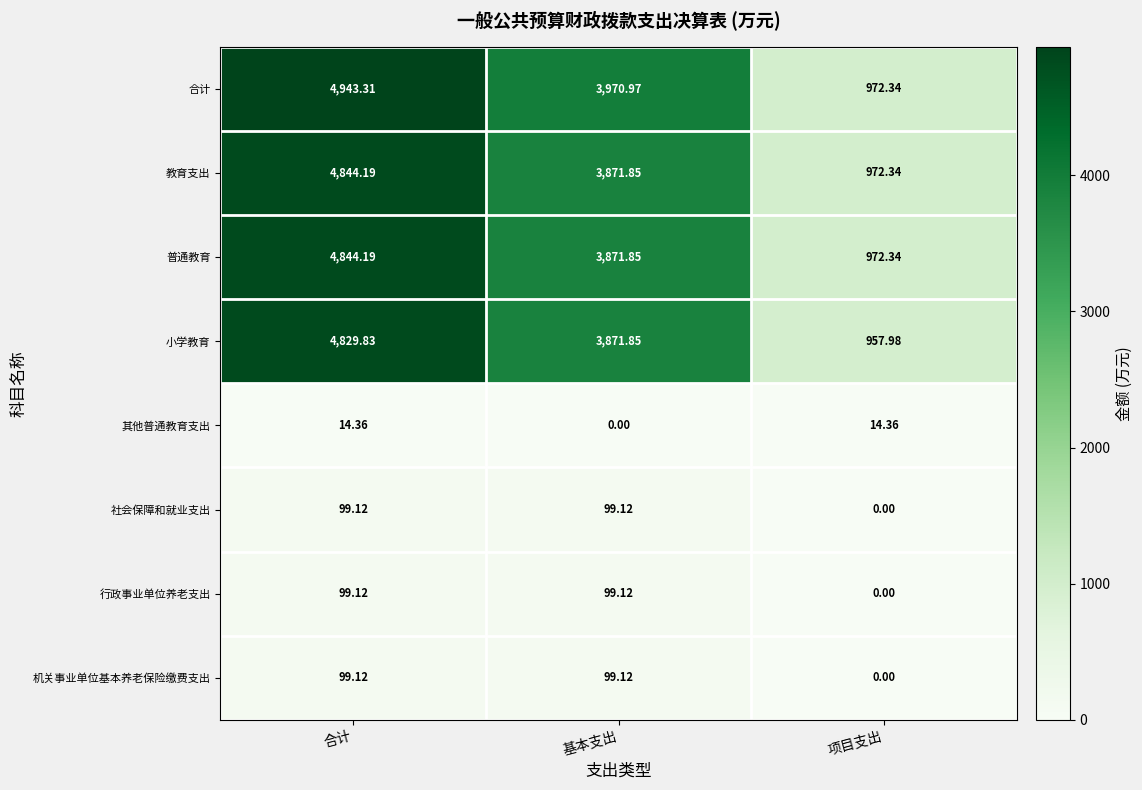

At which category is the sum across all series the highest?

合计